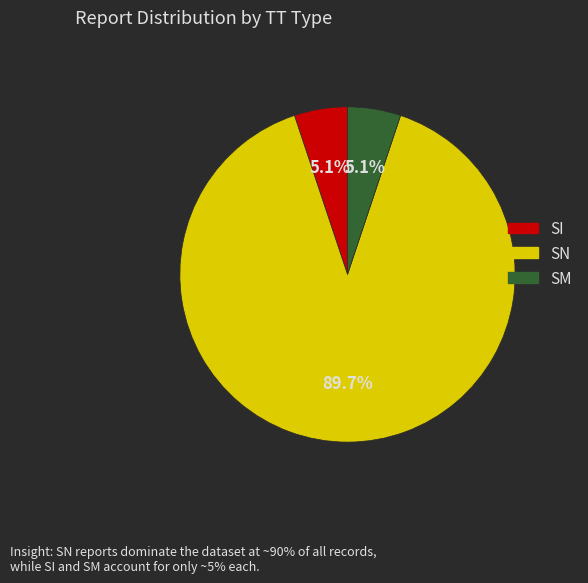

To the nearest percent, what percentage of the pie is SI?

5%